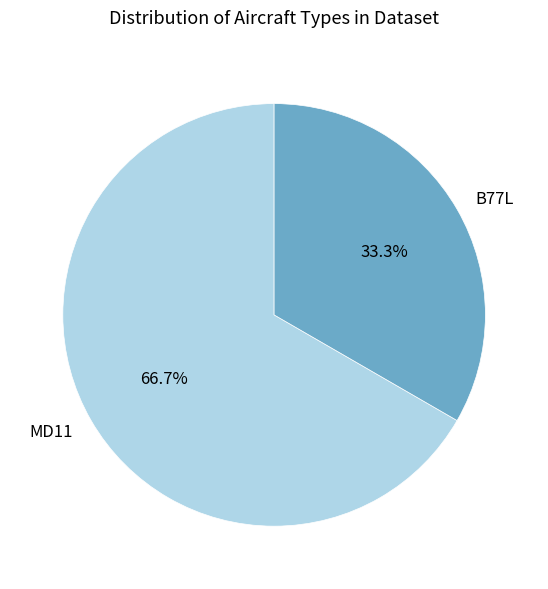

The MD11 slice represents 77% of the pie. True or false?

False